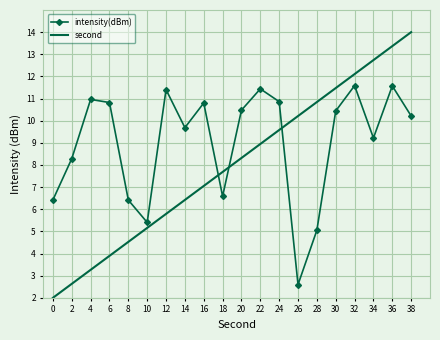

Where is the first local maximum for intensity(dBm)?

4